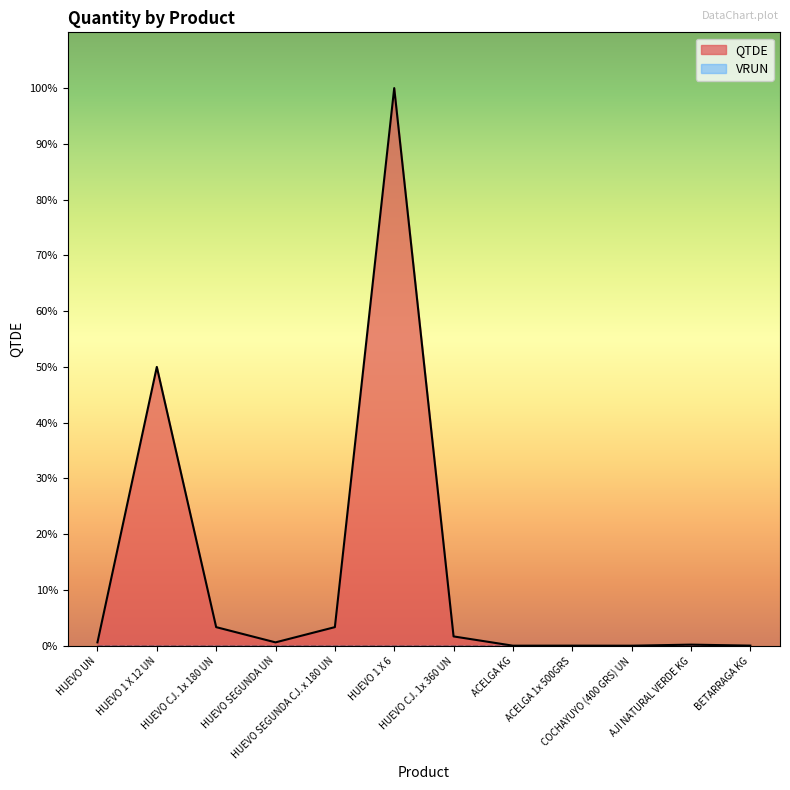

Rank the categories by value from highest to lowest.

HUEVO 1 X 6, HUEVO 1 X 12 UN, HUEVO CJ. 1x 180 UN, HUEVO SEGUNDA CJ. x 180 UN, HUEVO CJ. 1x 360 UN, HUEVO UN, HUEVO SEGUNDA UN, AJI NATURAL VERDE KG, BETARRAGA KG, ACELGA 1x 500GRS, ACELGA KG, COCHAYUYO (400 GRS) UN